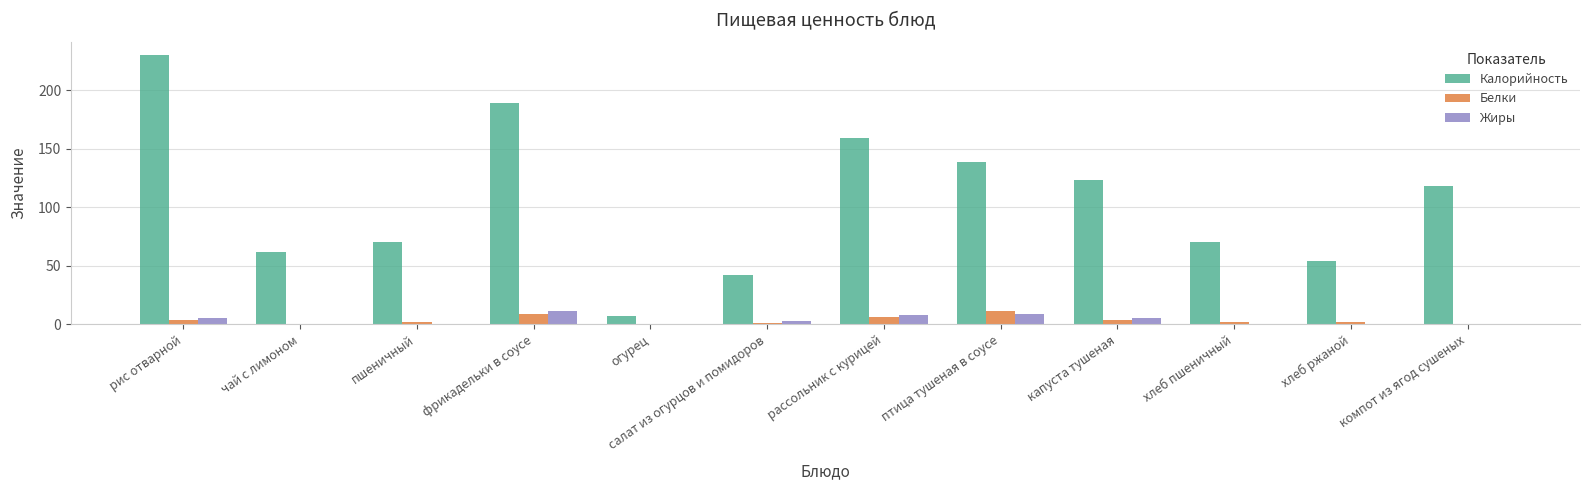

Read the Белки value at рассольник с курицей.

6.8